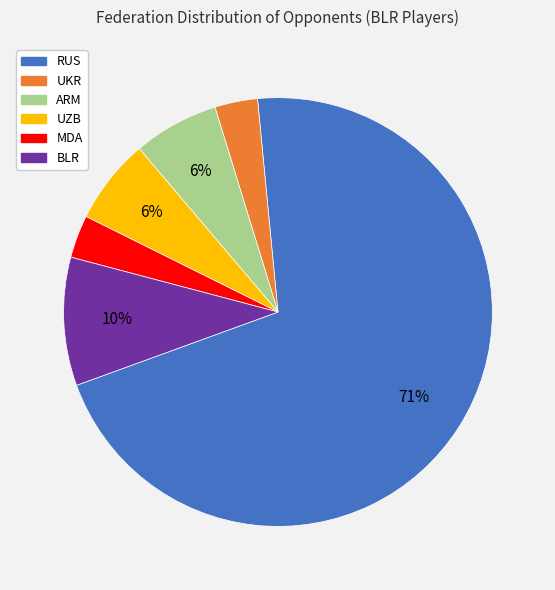

Is the sum of MDA and BLR greater than half?

No